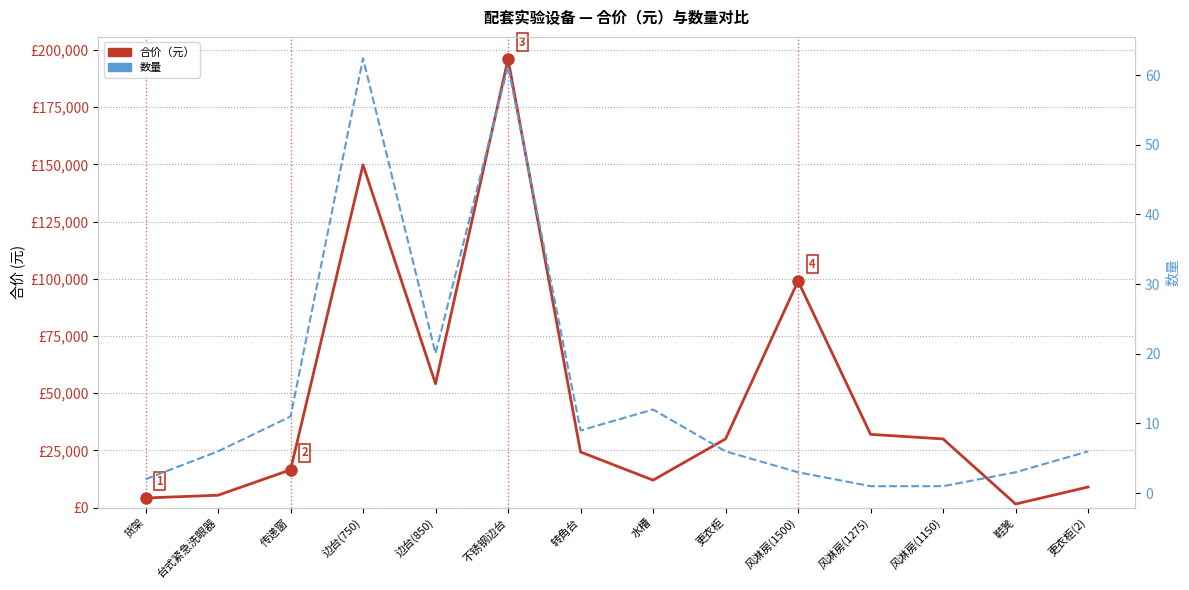

How many lines are shown in the chart?

2